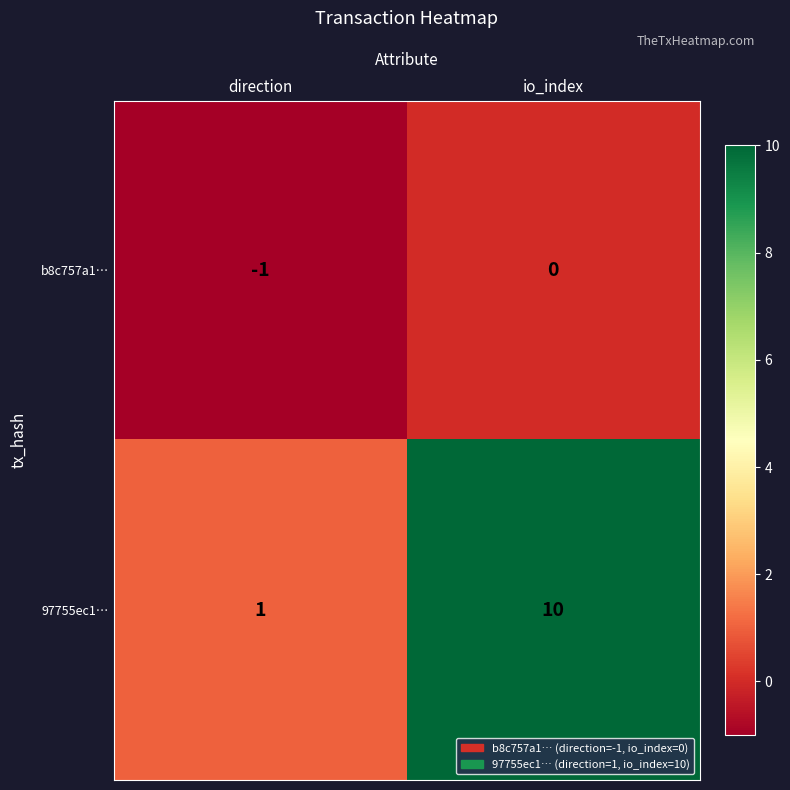

Which series has the largest total across all categories?

97755ec1…